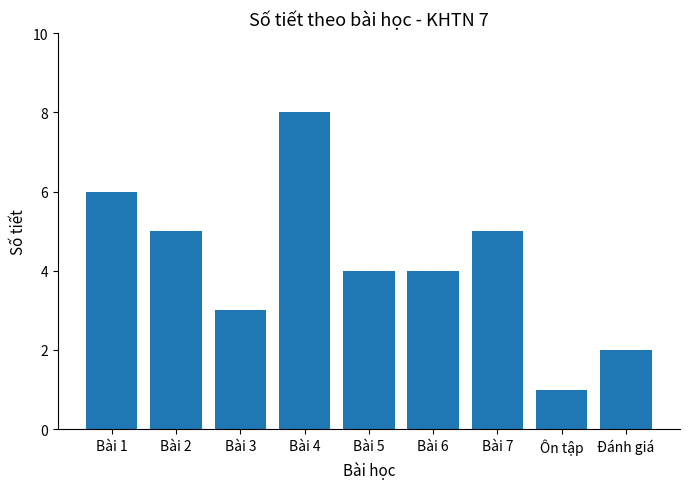

At which category does the chart reach its peak across all series?

Bài 4